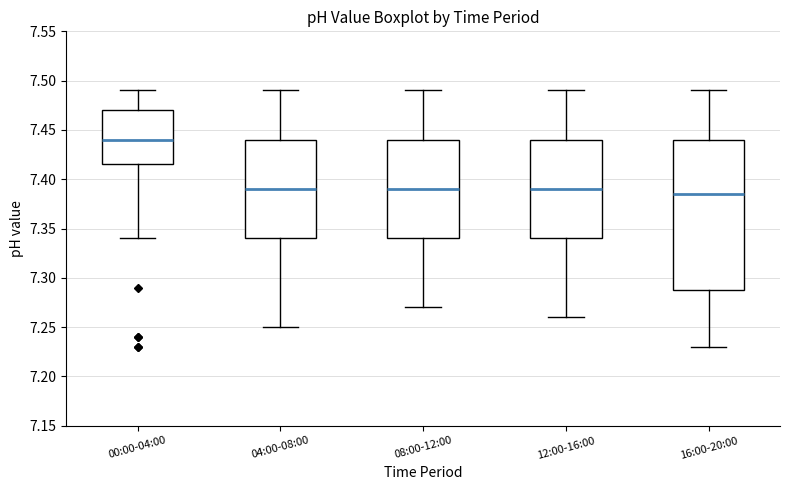

Reading left to right, transcribe this box plot: for each box, give where its median line is, the range the box spans, and where its two whiskers end, as read against the y-axis. The values are not printed on the chart, so give them approximately, as read against the axis.

00:00-04:00: median 7.440, box 7.415 to 7.470, whiskers 7.340 to 7.490
04:00-08:00: median 7.390, box 7.340 to 7.440, whiskers 7.250 to 7.490
08:00-12:00: median 7.390, box 7.340 to 7.440, whiskers 7.270 to 7.490
12:00-16:00: median 7.390, box 7.340 to 7.440, whiskers 7.260 to 7.490
16:00-20:00: median 7.385, box 7.290 to 7.440, whiskers 7.230 to 7.490